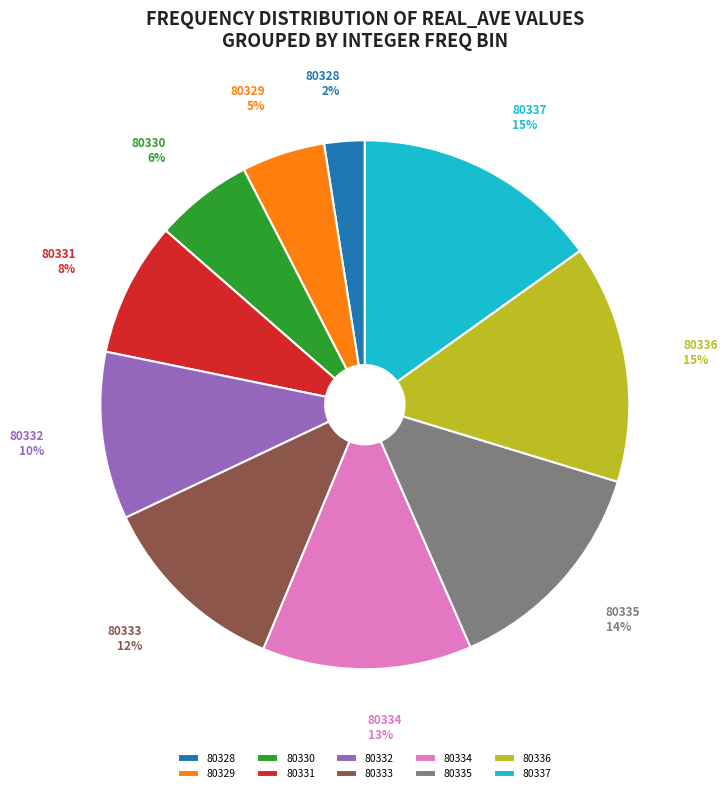

To the nearest percent, what portion does 80334 represent?

13%